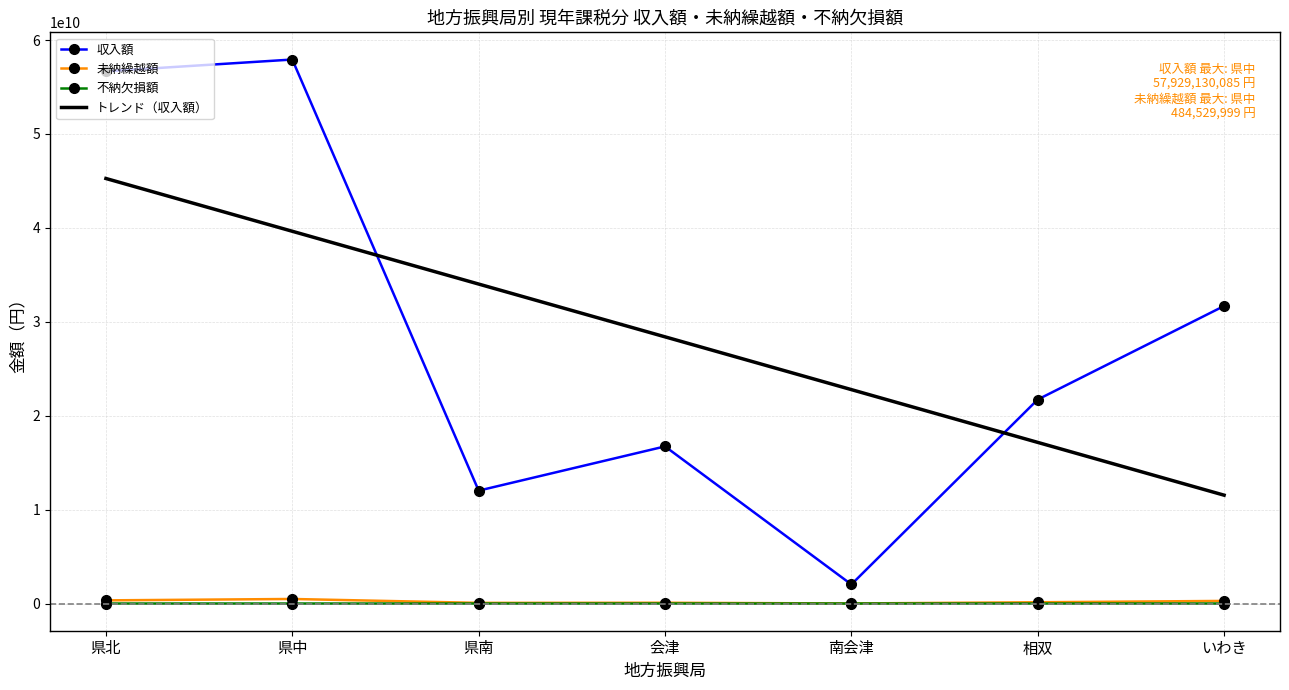

What is the difference between the maximum and minimum values in the 未納繰越額 series?

477813220.0